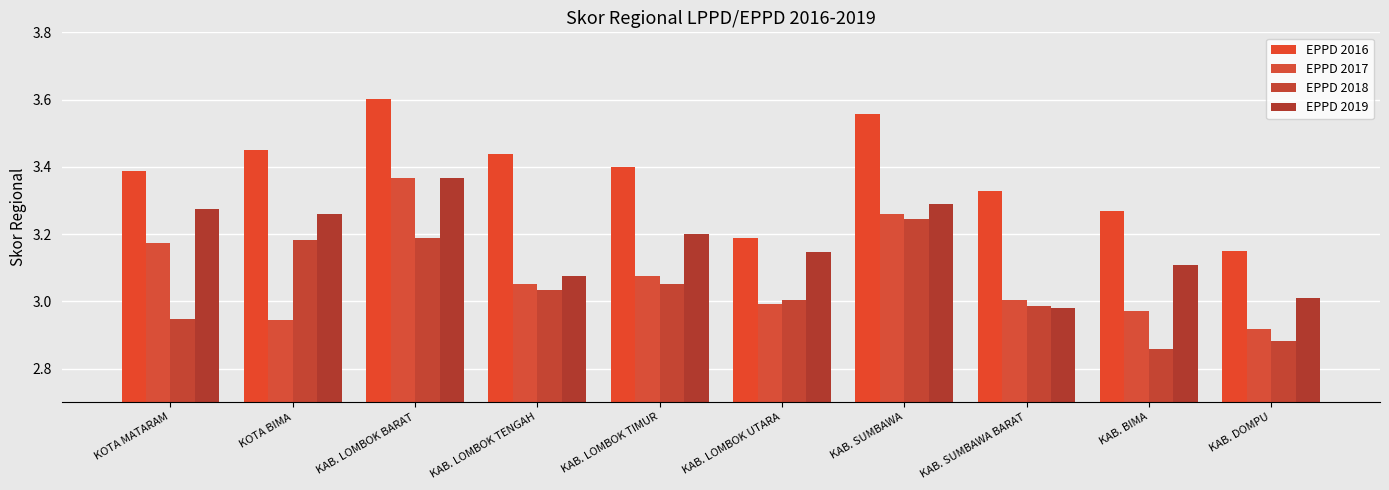

Does the chart contain any negative values?

No